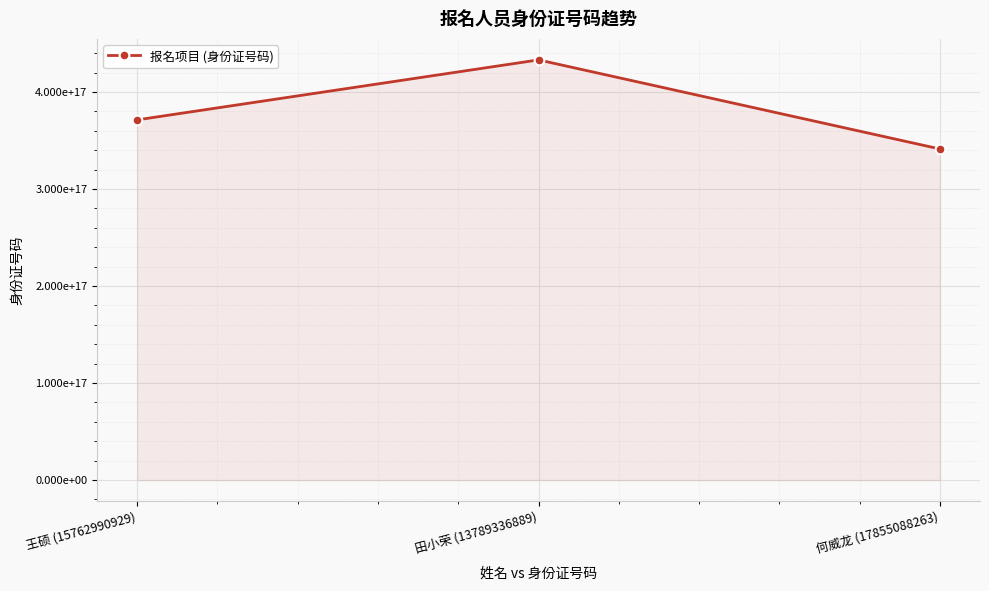

Is this an area chart (filled region under the line)?

Yes